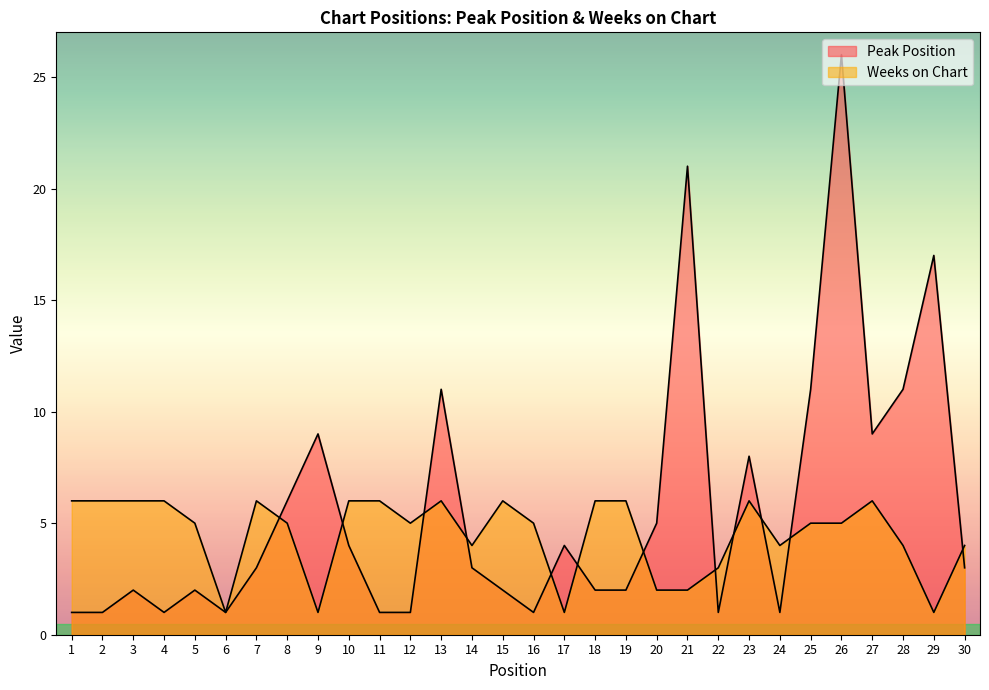

How many interior local valleys does the Weeks on Chart series have?

7